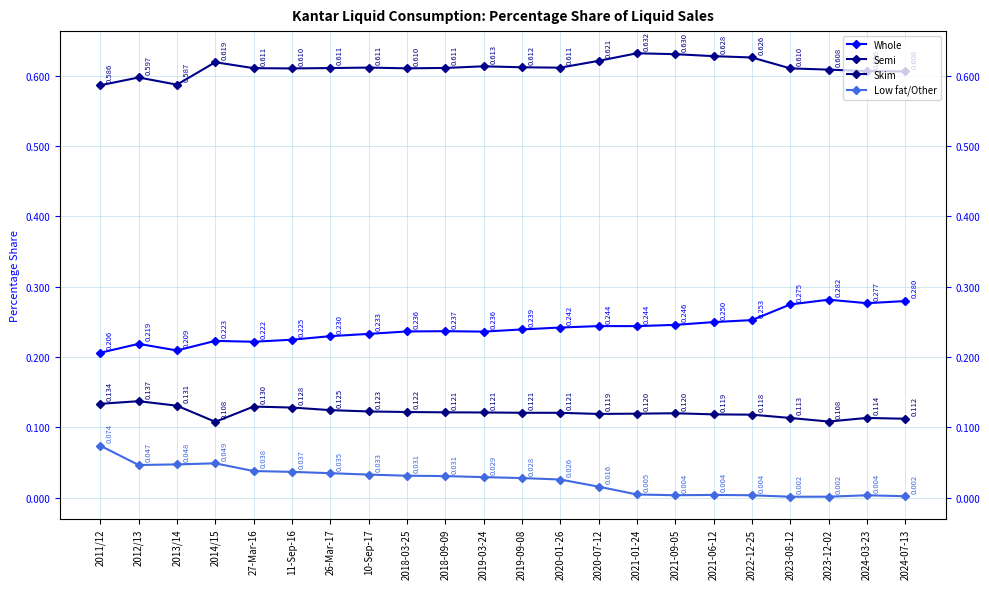

In Semi, how many points are lower than both neighbors (excluding endpoints)?

4